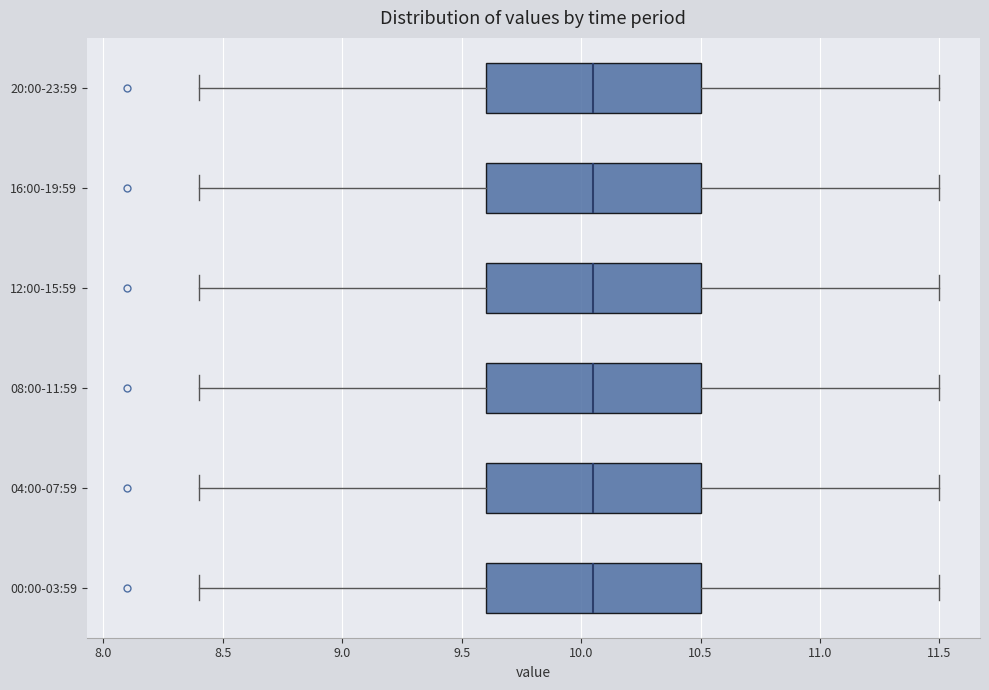

Where does the left whisker of the box for 16:00-19:59 end on the x-axis? The values are not printed on the chart, so give them approximately, as read against the axis.

8.40